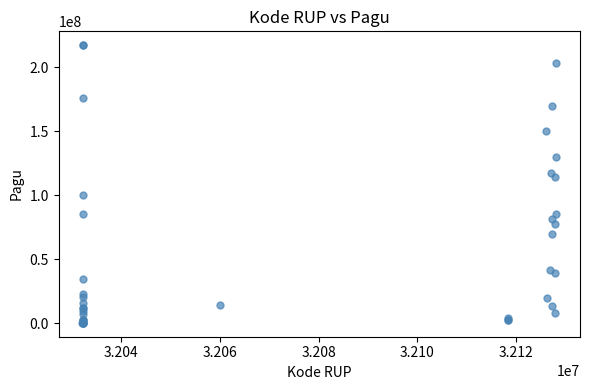

What Y value in the scatter plot is closest to 108830000?

114296000